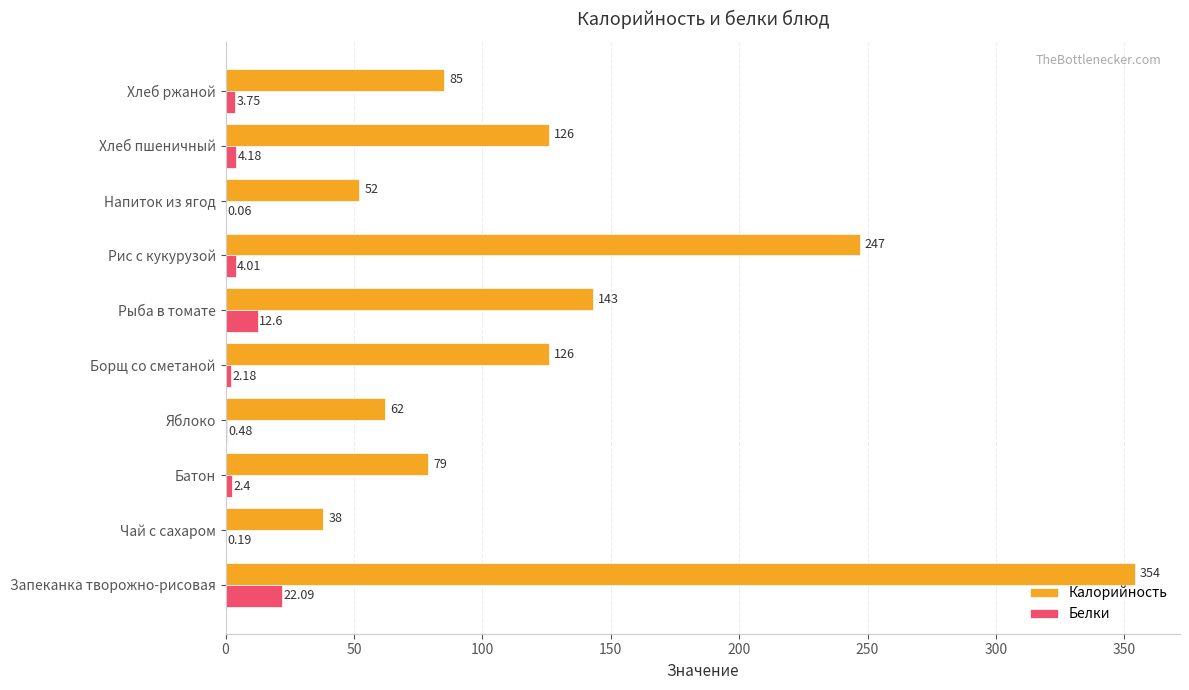

What is the sum of all Калорийность values?

1312.0